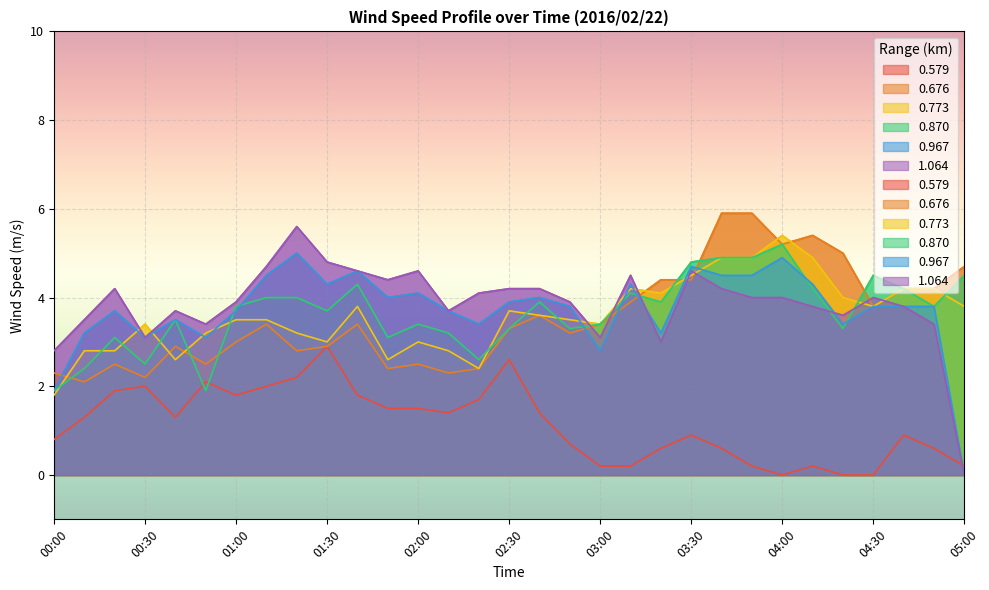

What is the label of the 21st point from the left?

03:20